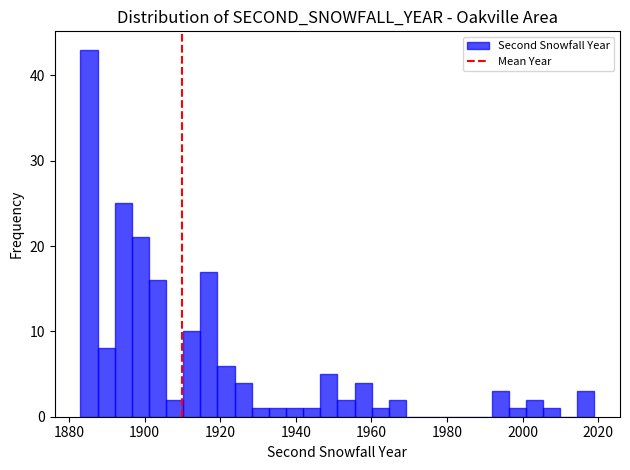

Around what value on the x-axis is the tallest bar? Give the approximate position of its centre, as read against the axis.

1886